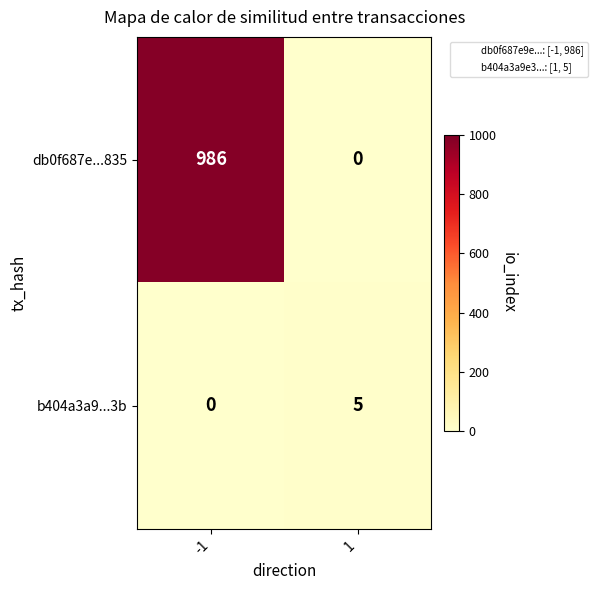

Reading left to right, what are all the values shown in this chart?

db0f687e...835: -1=986	1=0
b404a3a9...3b: -1=0	1=5